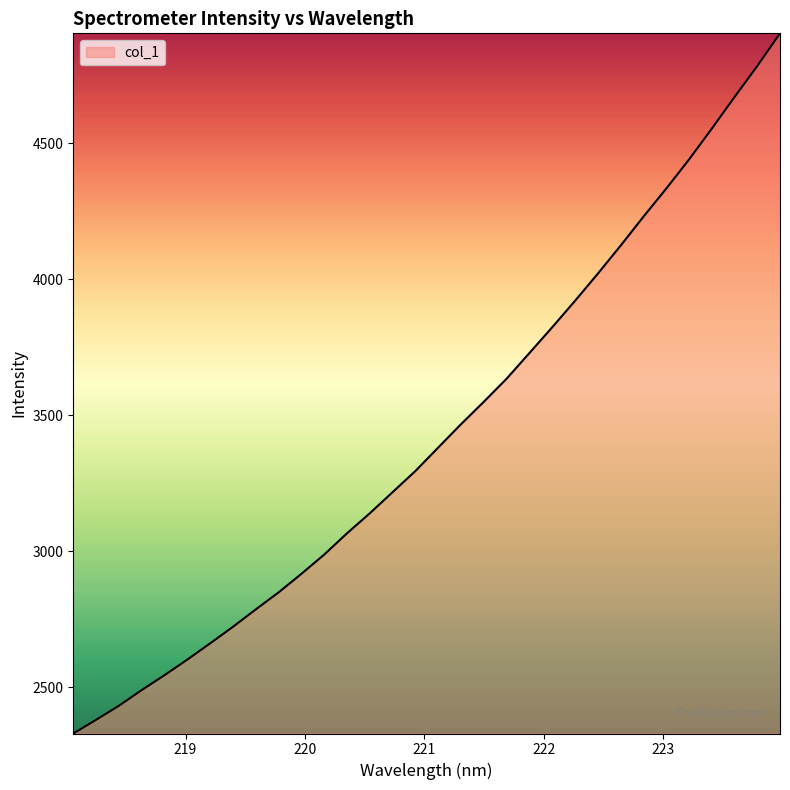

What is the difference between the maximum and minimum values?

2574.5